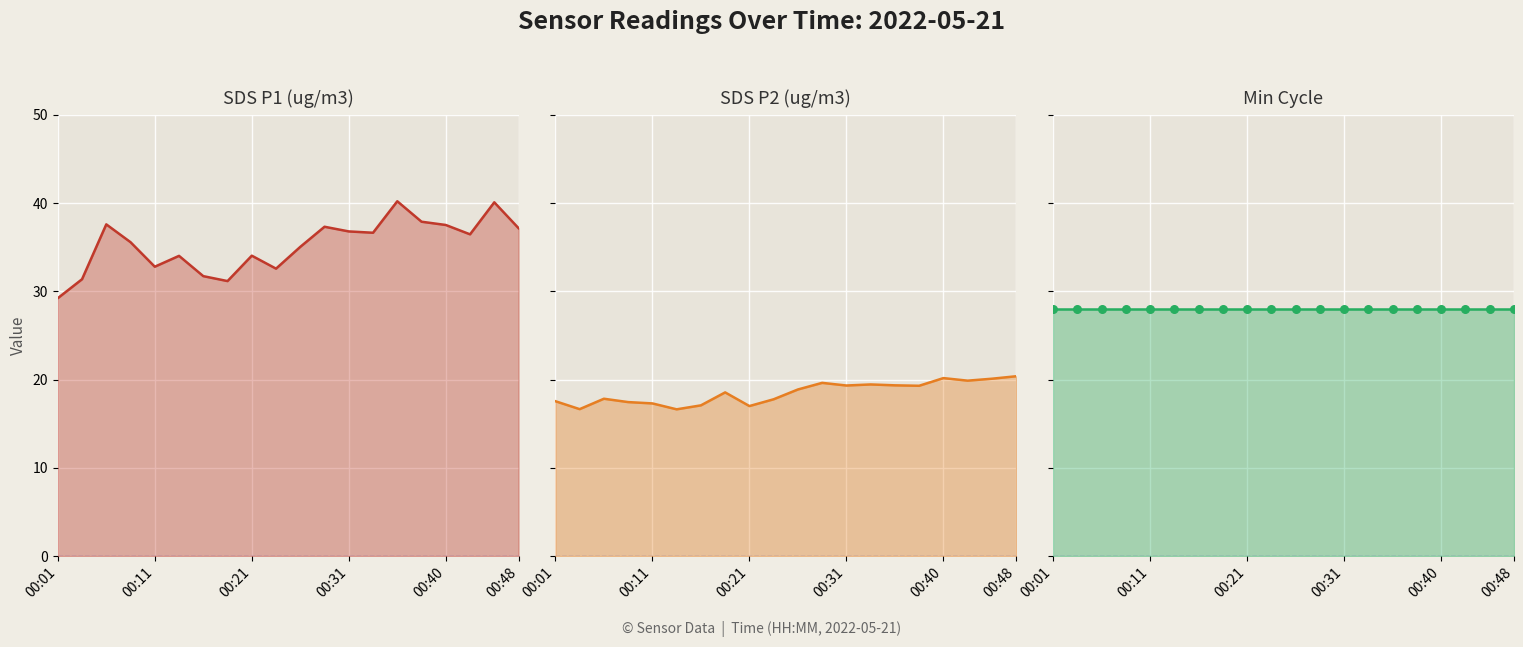

Which series reaches the maximum Y coordinate?

SDS_P1 line